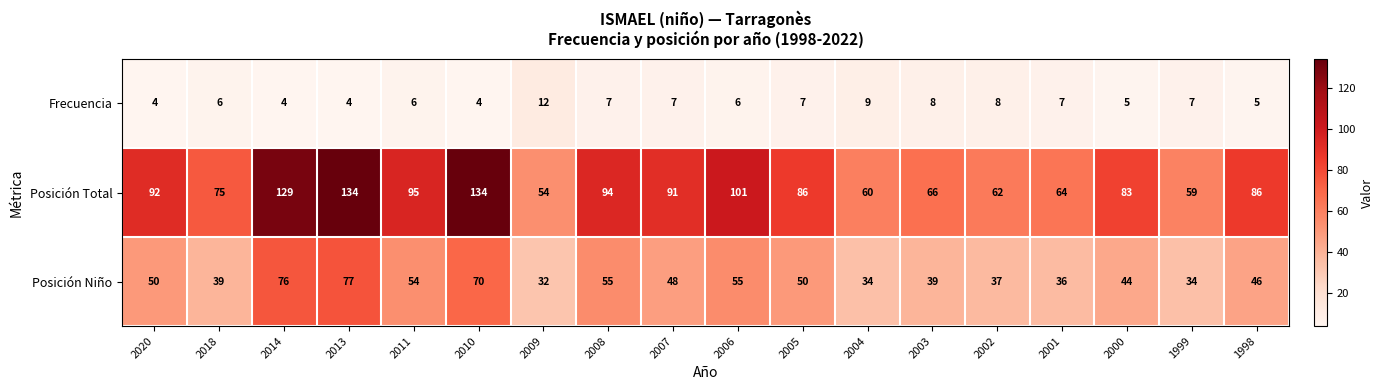

Is it true that Posición Total equals 93 at 2013?

False